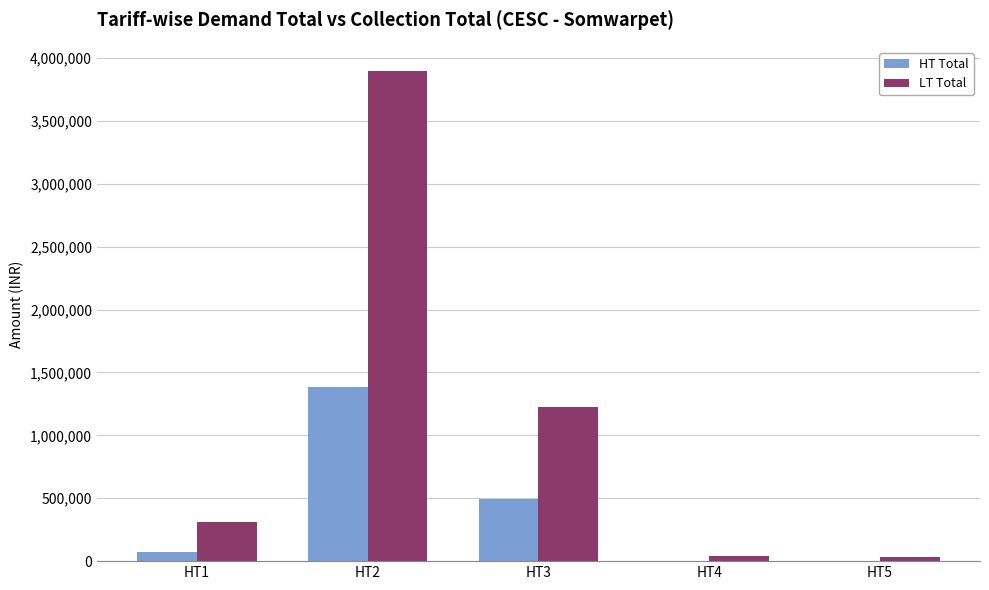

The value of HT Total at HT3 is 285446. True or false?

False